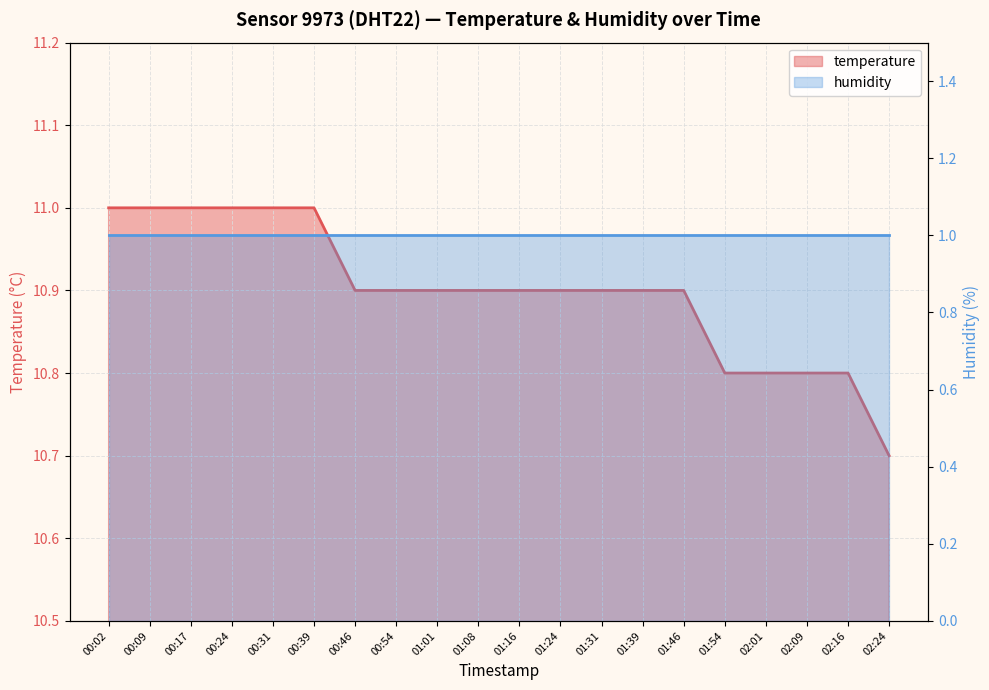

True or false: the data has more than 1 interior local peaks.

False